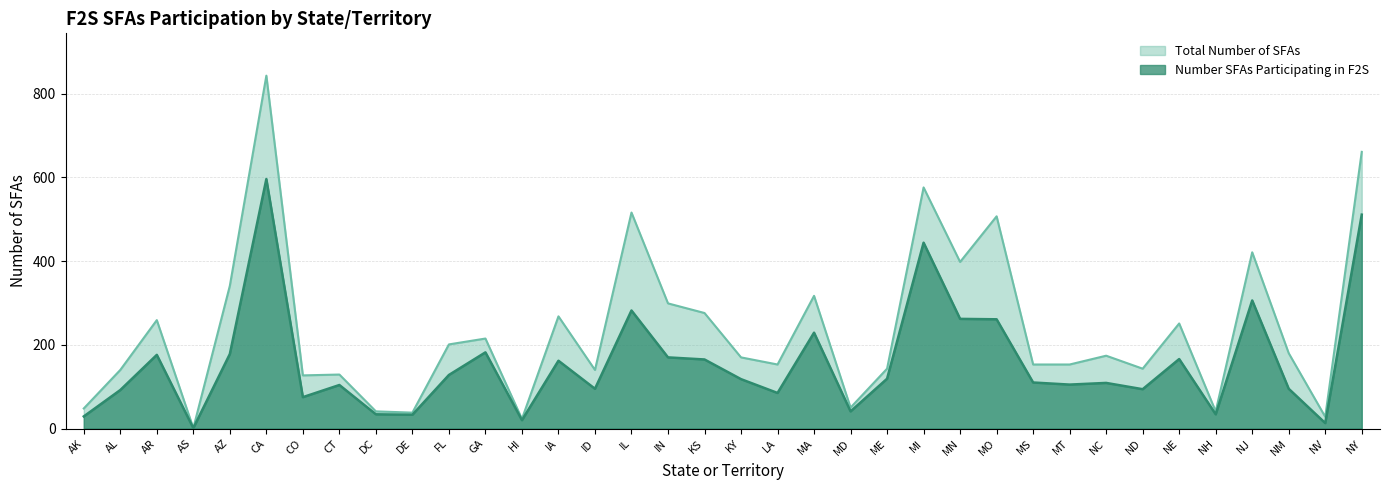

What is the label of the 1st point from the right?

NY